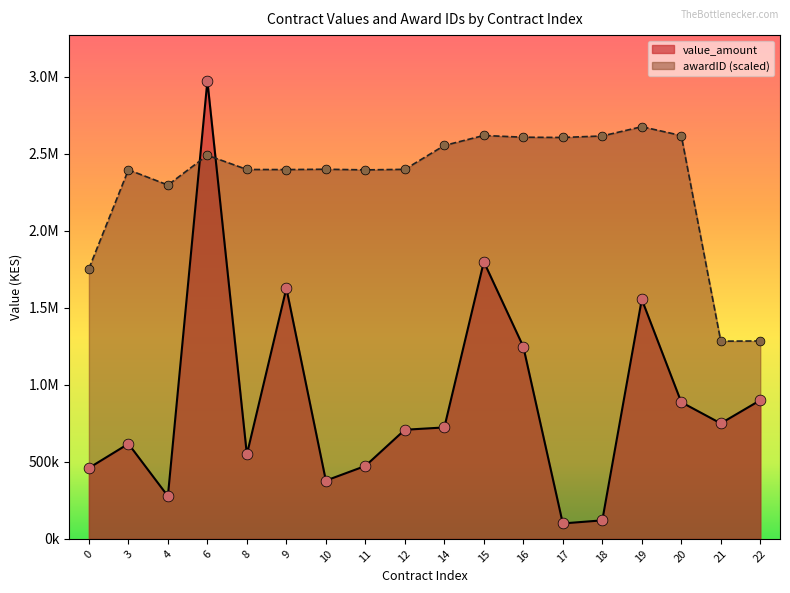

Which series reaches the maximum Y coordinate?

value_amount